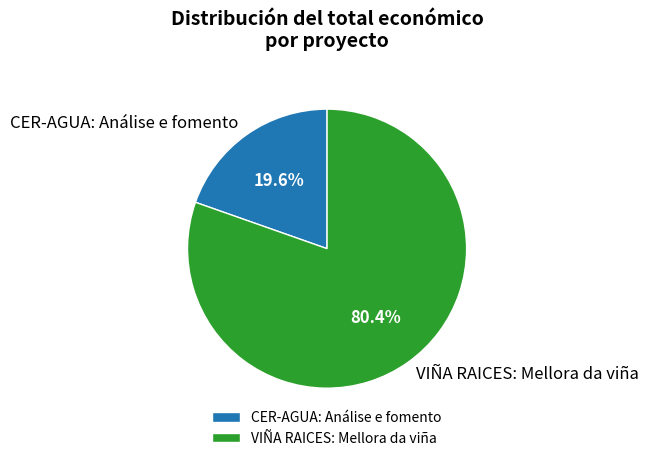

To the nearest percent, what is the combined percentage of VIÑA RAICES: Mellora da viña and CER-AGUA: Análise e fomento?

100%